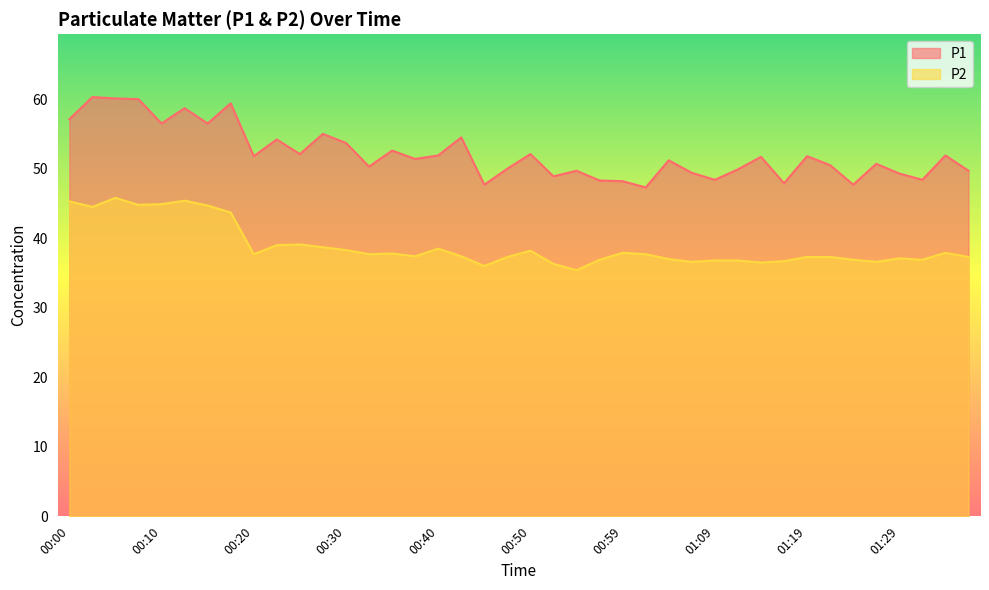

The value of P1 at 00:13 is 13.5. True or false?

False